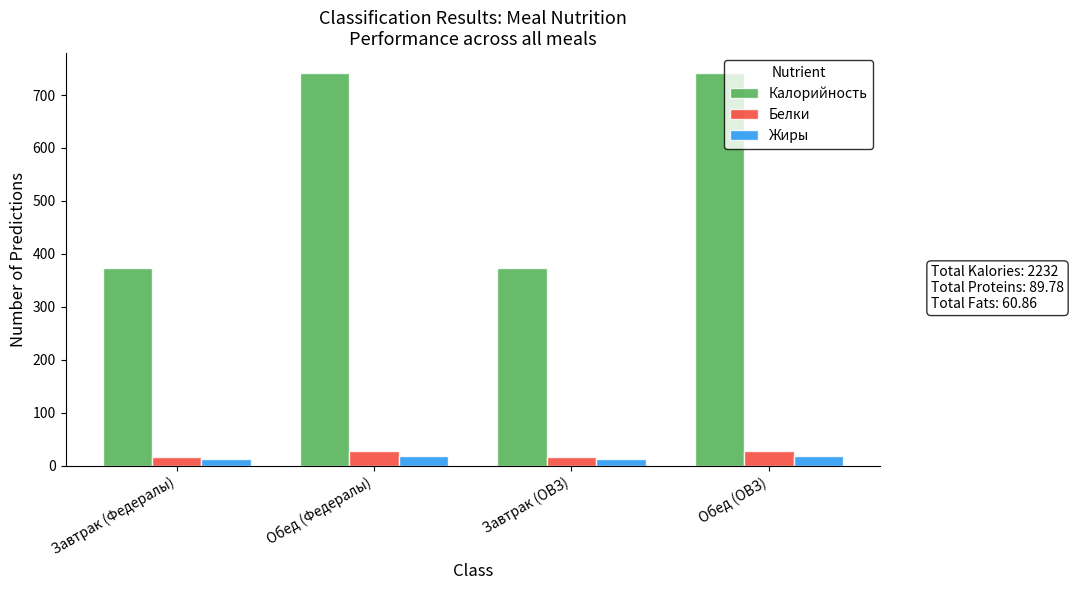

At how many categories does at least one series exceed 60?

4